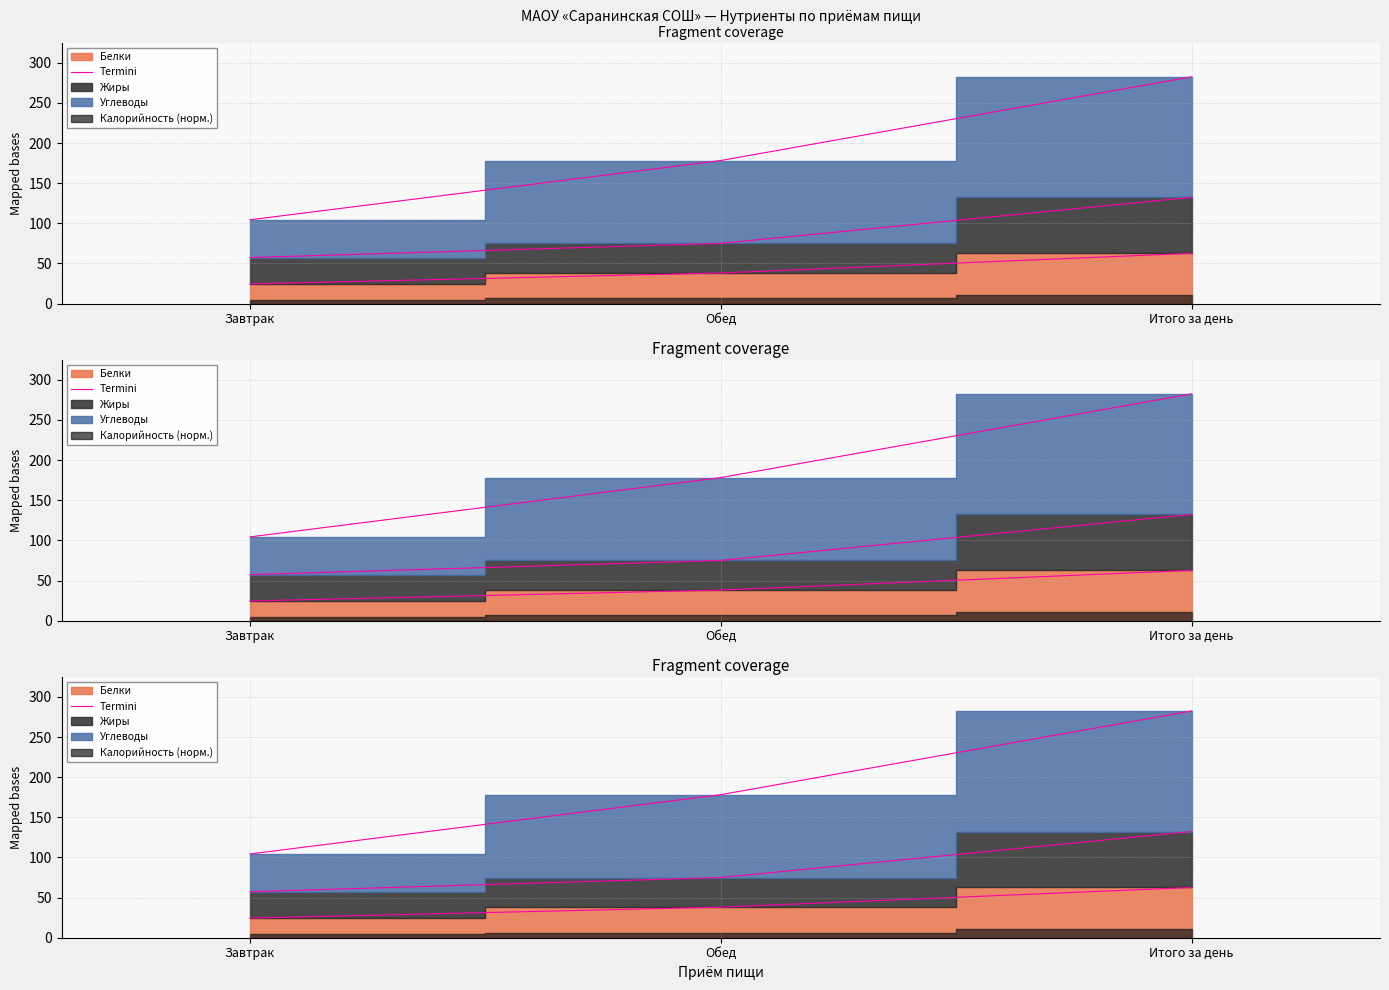

Reading left to right, transcribe all the data shown in this chart.

Завтрак=24.5	Обед=38.1	Итого за день=62.6